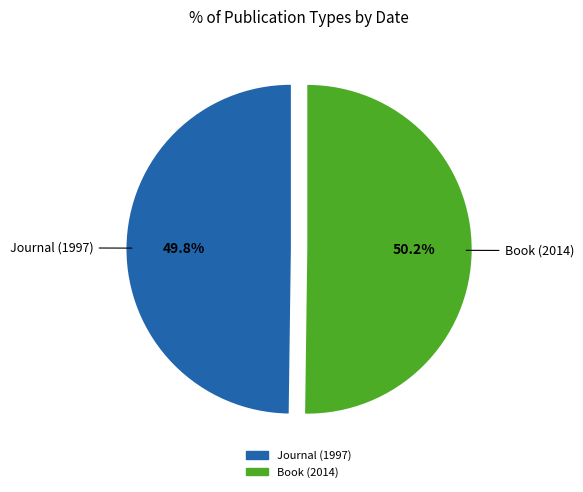

Approximately how many times larger is the value at Book (2014) compared to Journal (1997)?

1.0